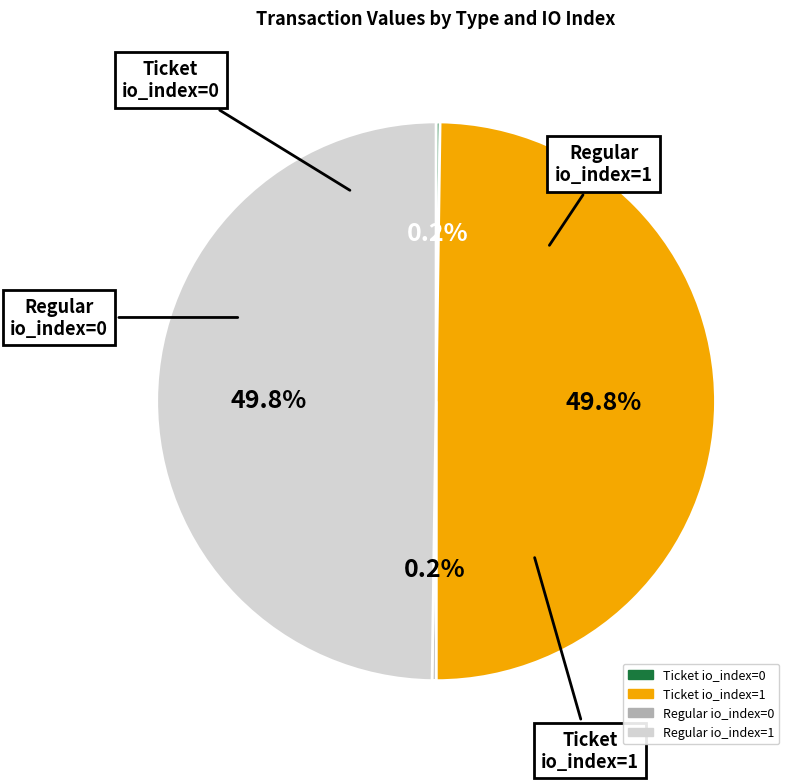

What percentage is NOT represented by Ticket io_index=1?

50.2%